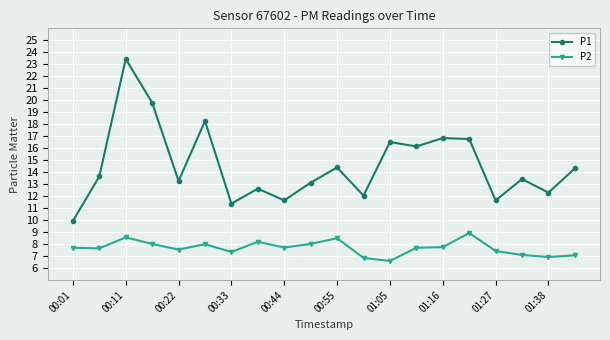

What is the value of the P2 point at the 3rd from the left?

8.6